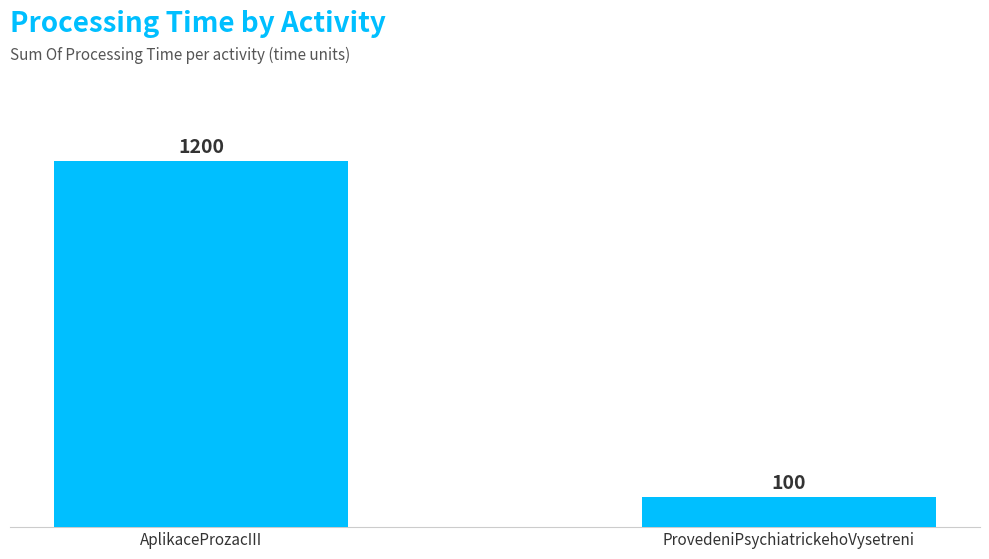

What is the sum of the values at AplikaceProzacIII and ProvedeniPsychiatrickehoVysetreni?

1300